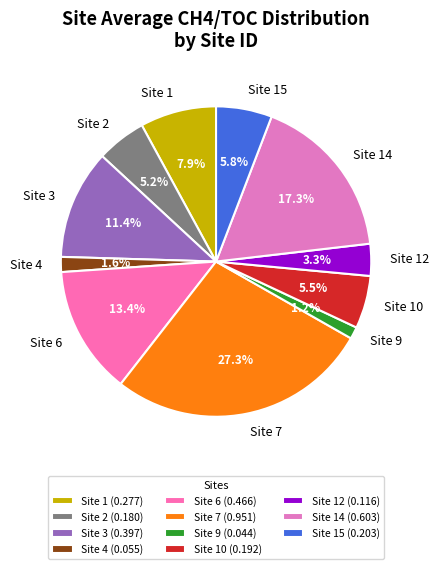

Does Site 10 account for over 50% of the chart?

No